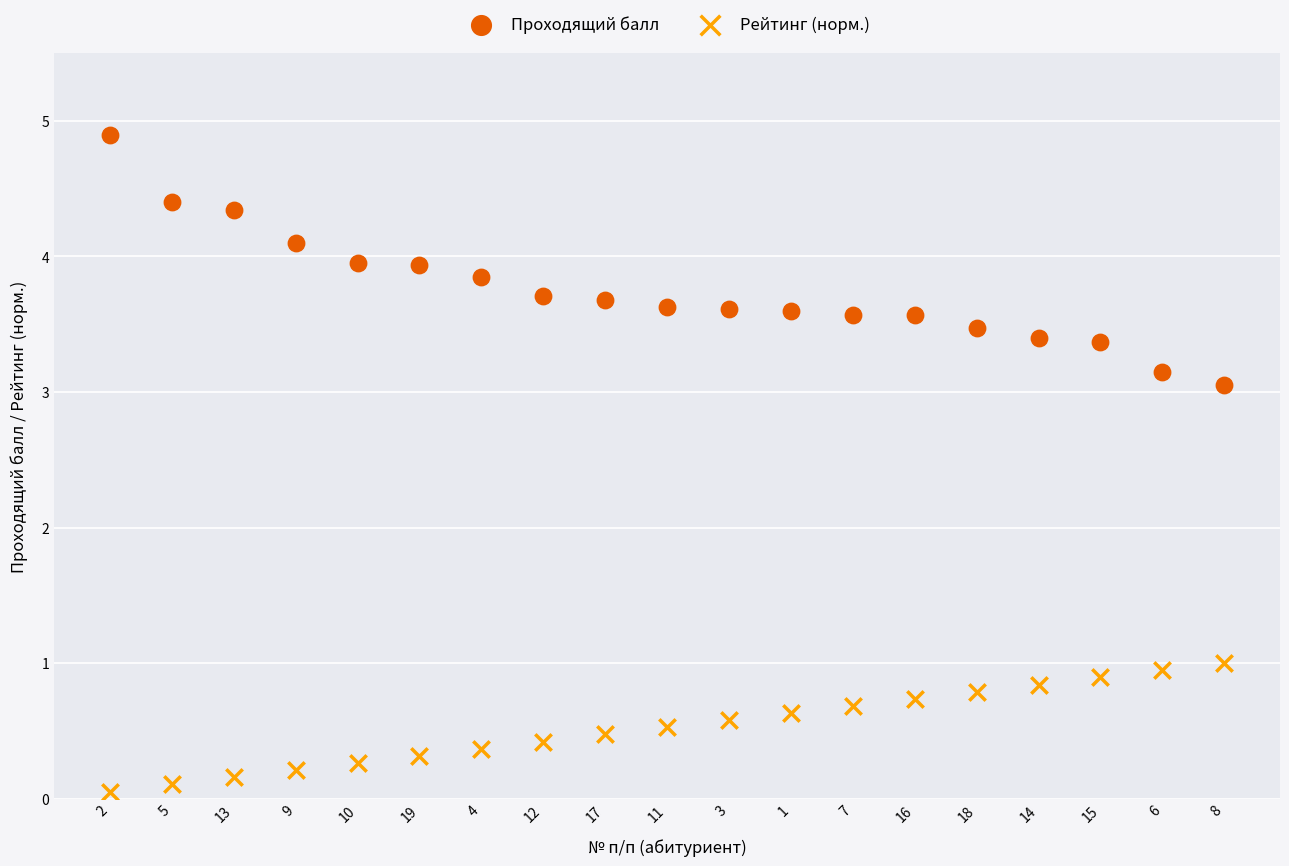

Which series contains the highest Y value?

Проходящий балл